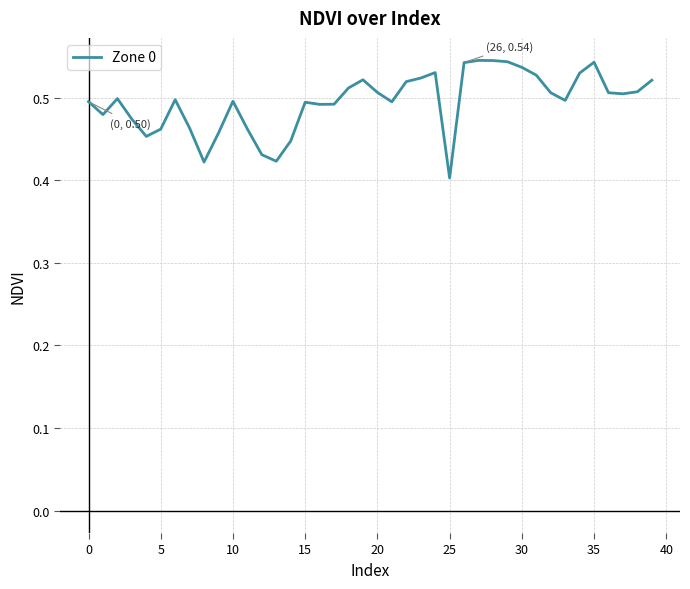

How many lines are shown in the chart?

1